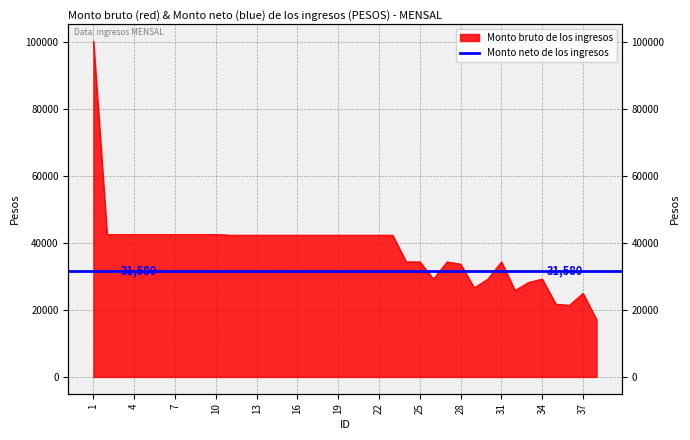

Where is the data nearest to the value 58676?

2